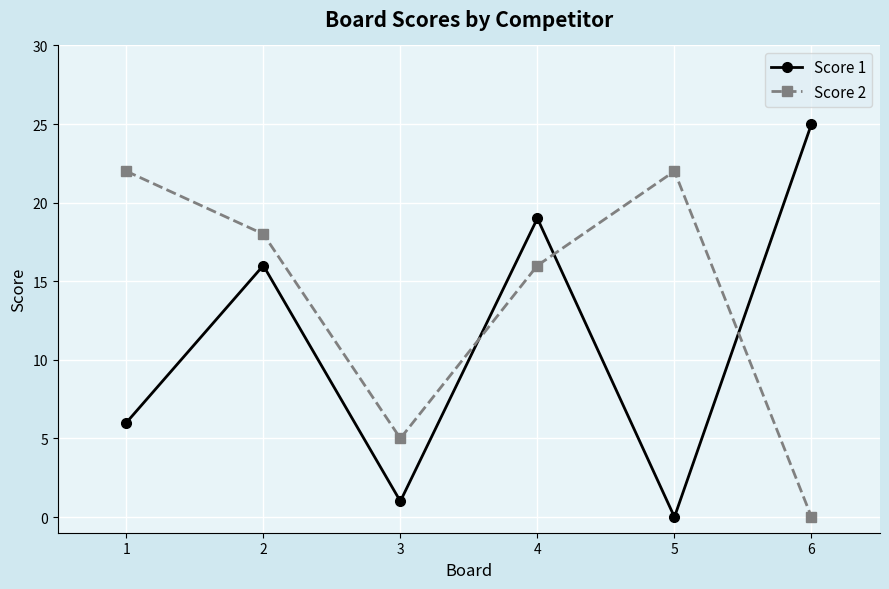

Where is Score 1 nearest to the value 12?

2